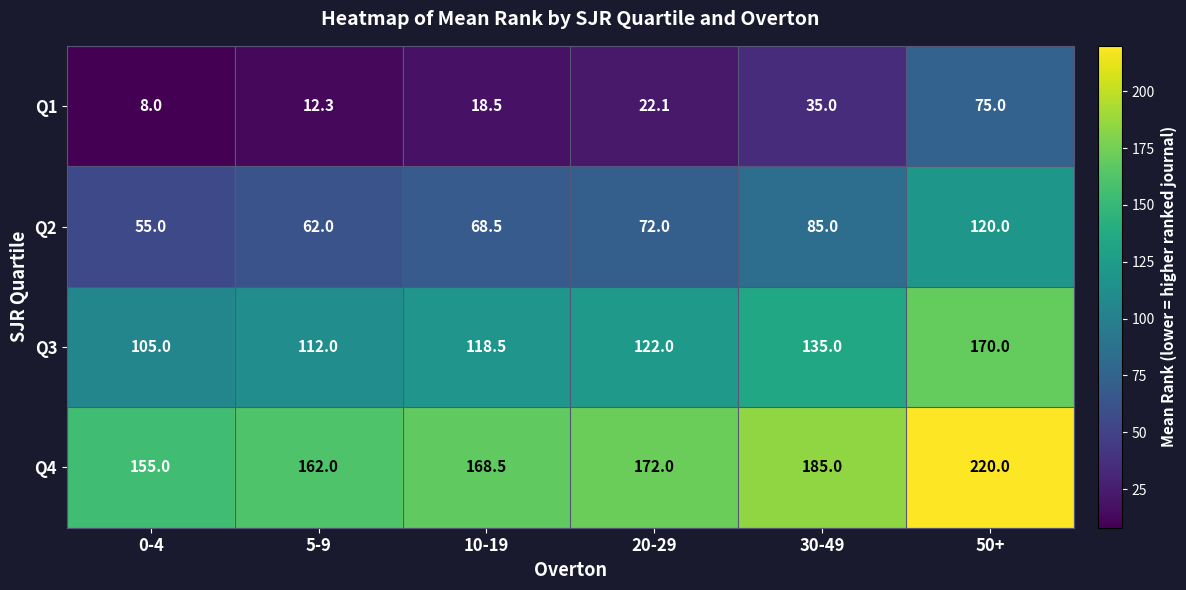

How many data points does each series have?

6